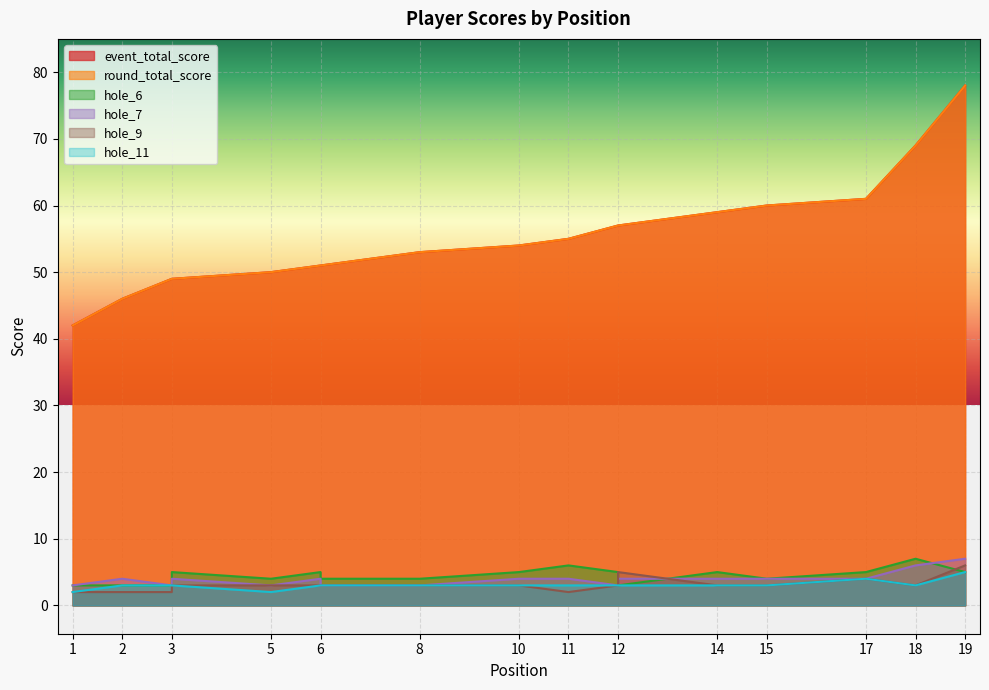

Which category has the highest value across all series?

19